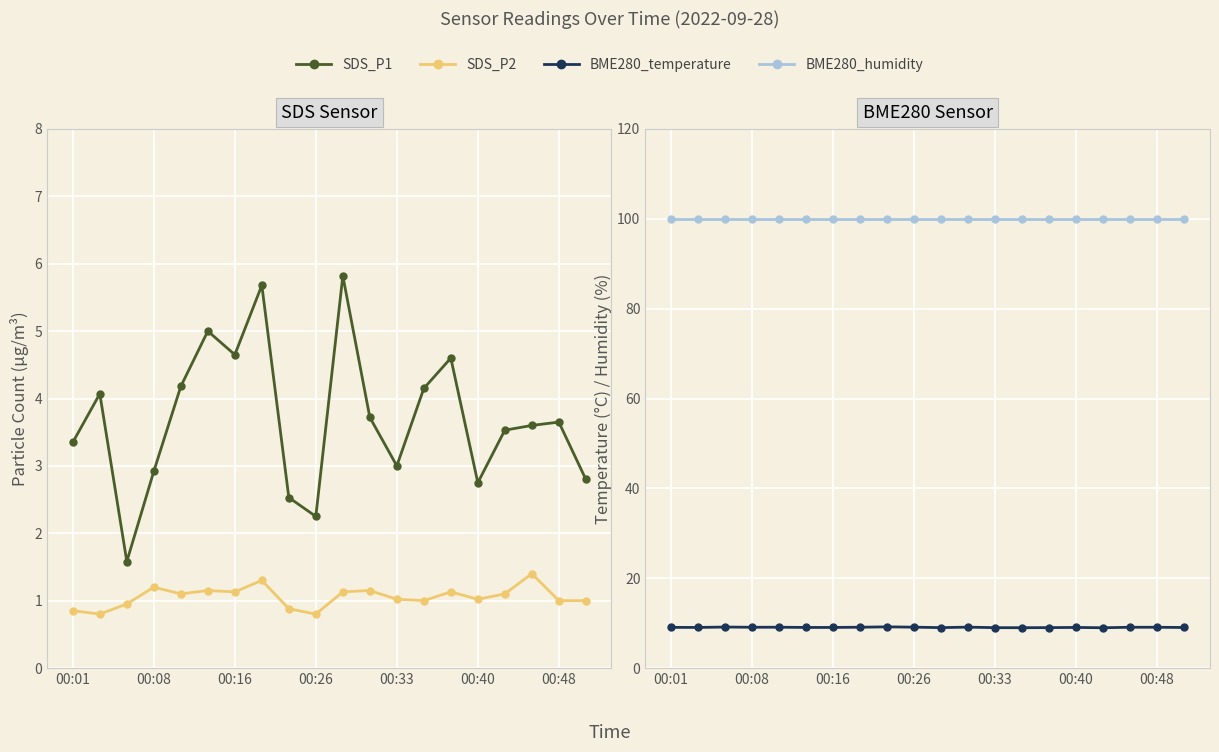

At which category is the sum across all series the highest?

7